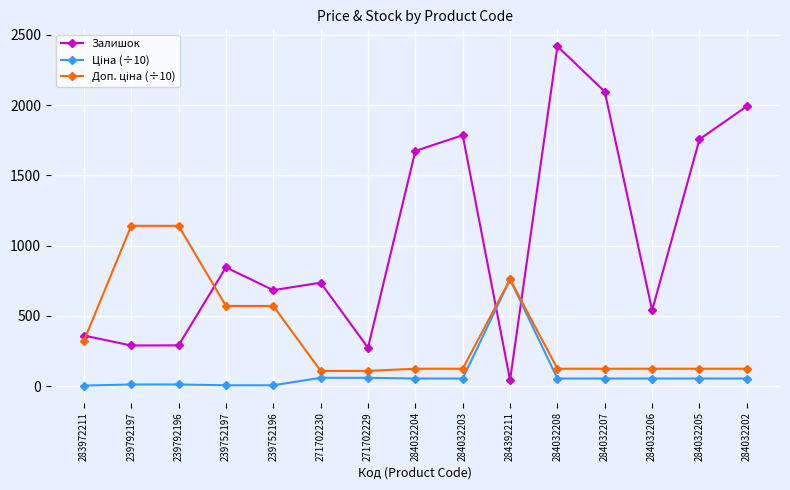

Is it true that Залишок equals 3097.9 at 284032207?

False